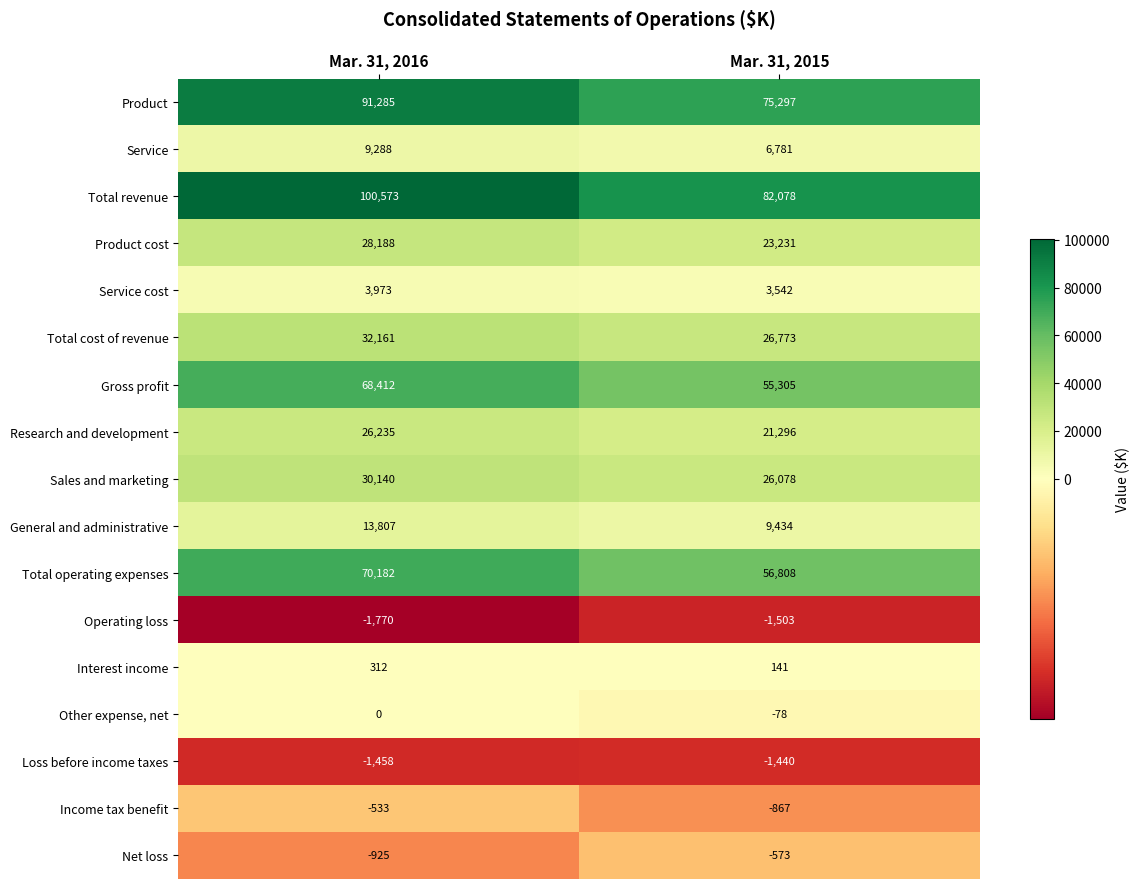

Where is Loss before income taxes nearest to the value -1449?

Mar. 31, 2016